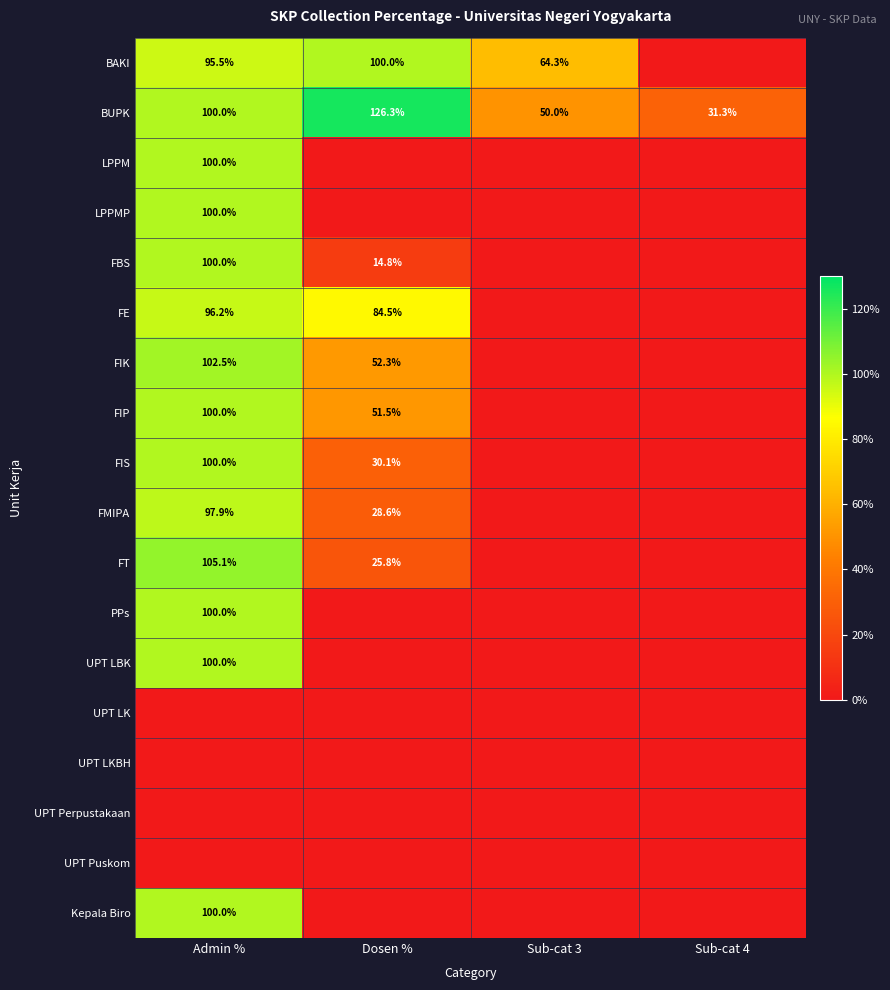

What is the difference between the BAKI values at Dosen % and Admin %?

4.5